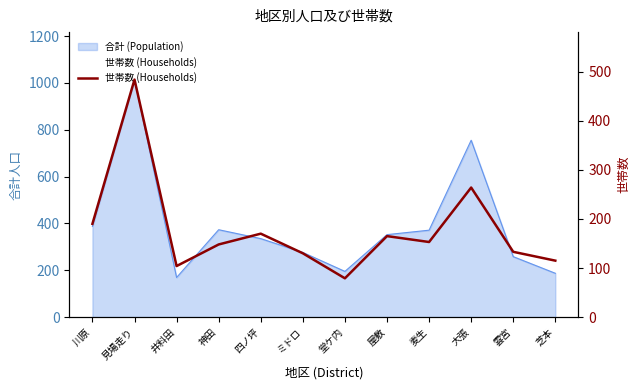

Which category has the lowest value across all series?

堂ケ内